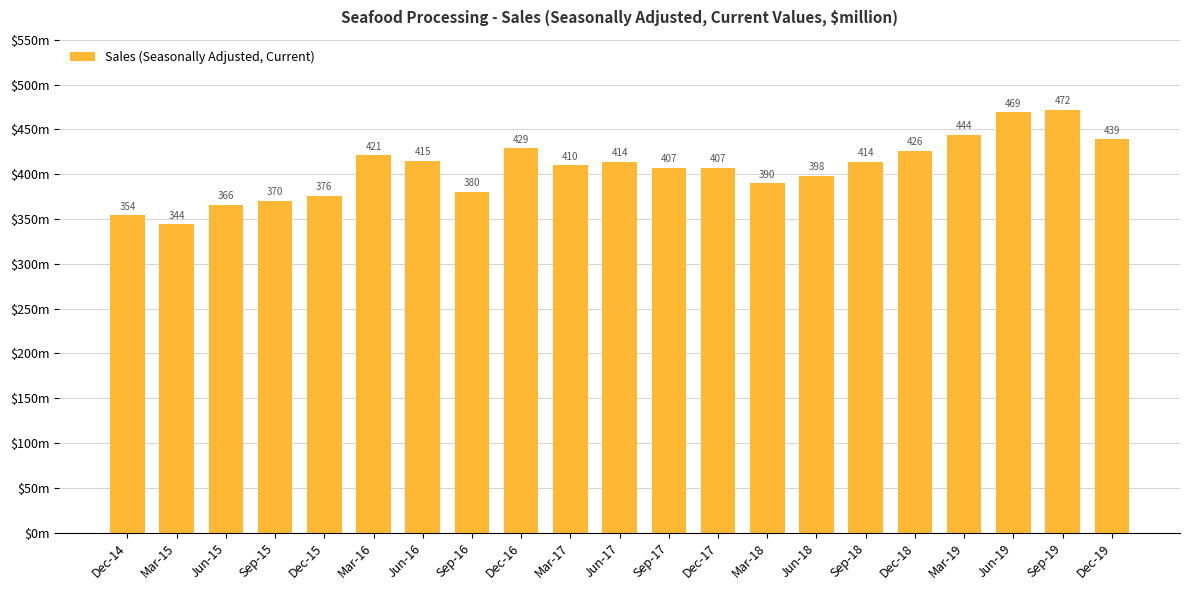

Reading left to right, transcribe all the data shown in this chart.

Dec-14=354	Mar-15=344	Jun-15=366	Sep-15=370	Dec-15=376	Mar-16=421	Jun-16=415	Sep-16=380	Dec-16=429	Mar-17=410	Jun-17=414	Sep-17=407	Dec-17=407	Mar-18=390	Jun-18=398	Sep-18=414	Dec-18=426	Mar-19=444	Jun-19=469	Sep-19=472	Dec-19=439